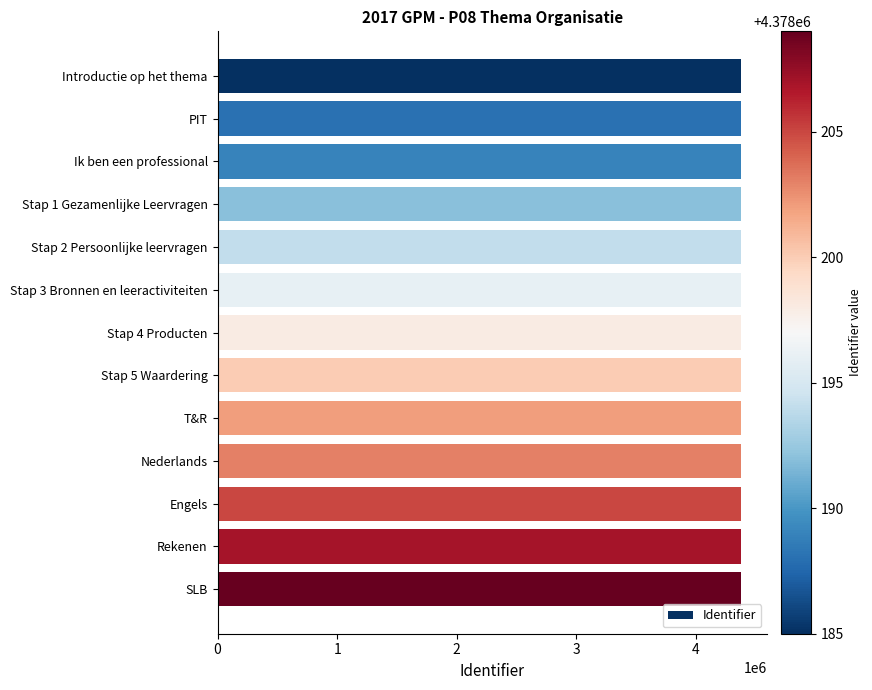

Is it true that the value at SLB is 4378209?

True